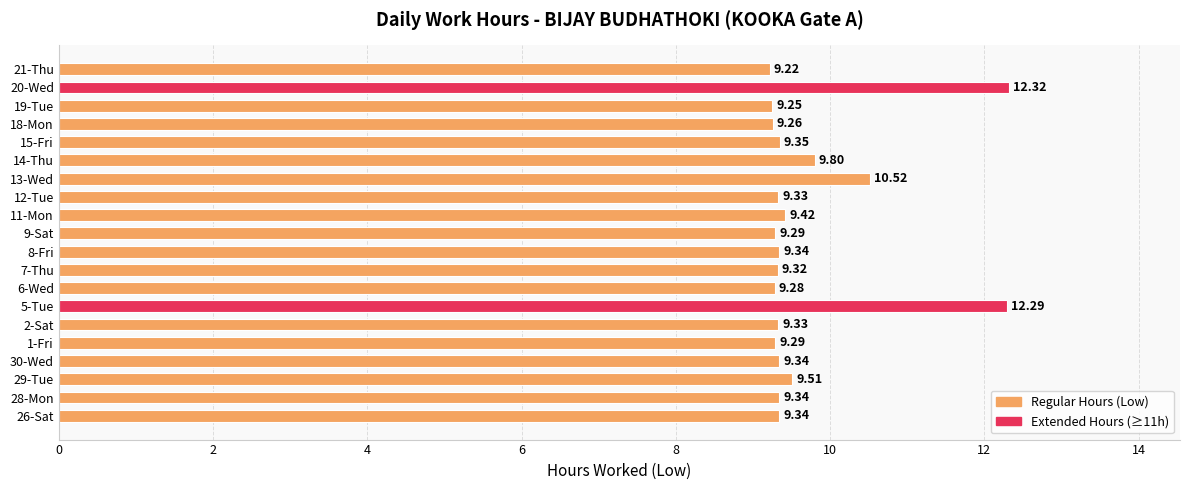

What is the sum of the values at 29-Tue and 26-Sat?

18.9